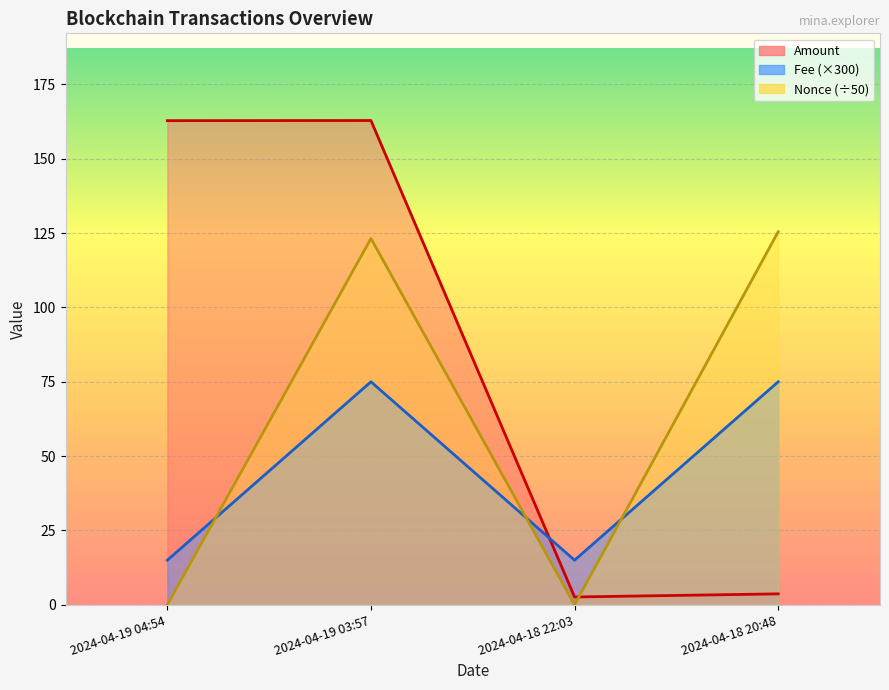

Which label corresponds to the largest value in the chart?

2024-04-19 03:57